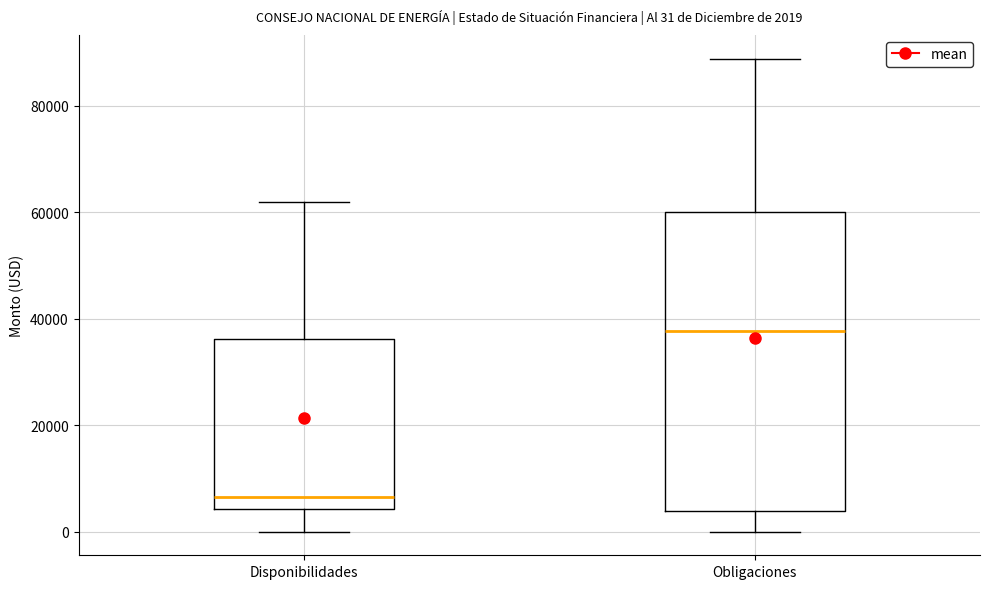

Comparing the boxes themselves (not the whiskers), which one is the tallest?

Obligaciones